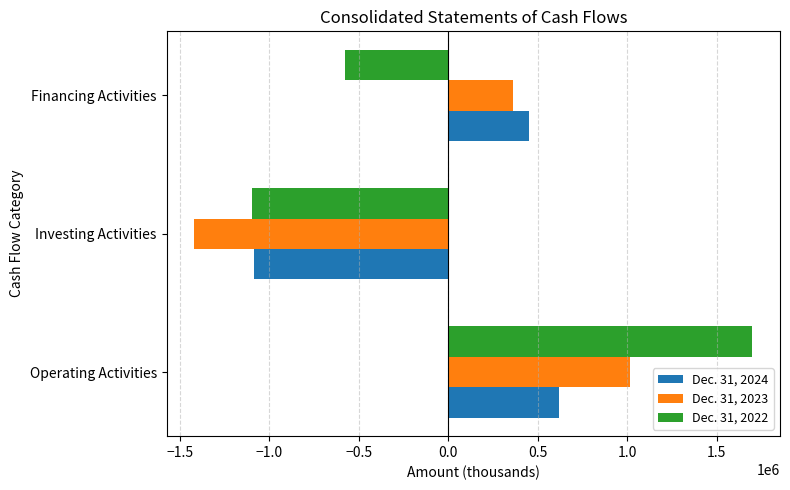

What is the difference between the maximum and minimum values in the Dec. 31, 2023 series?

2434647